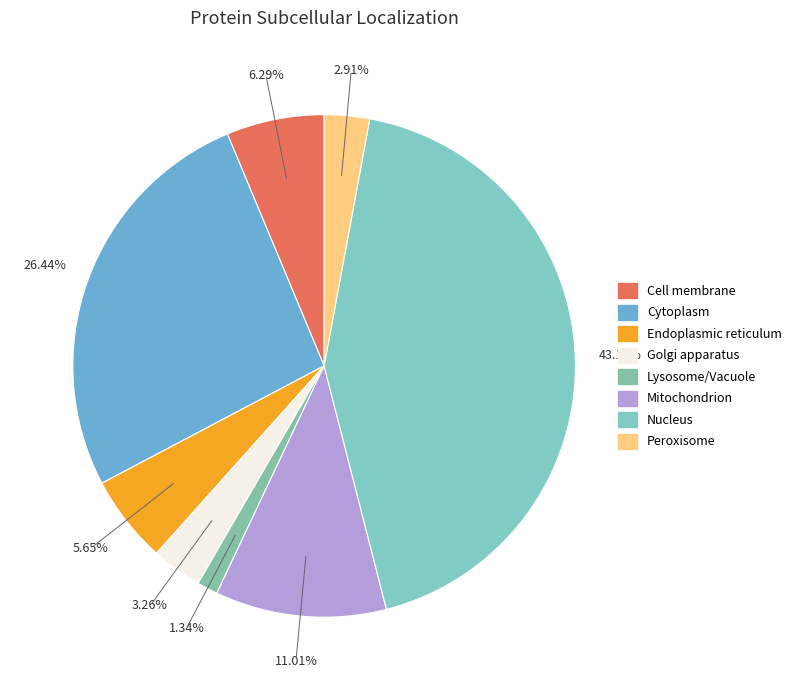

Does any single category account for the majority?

No